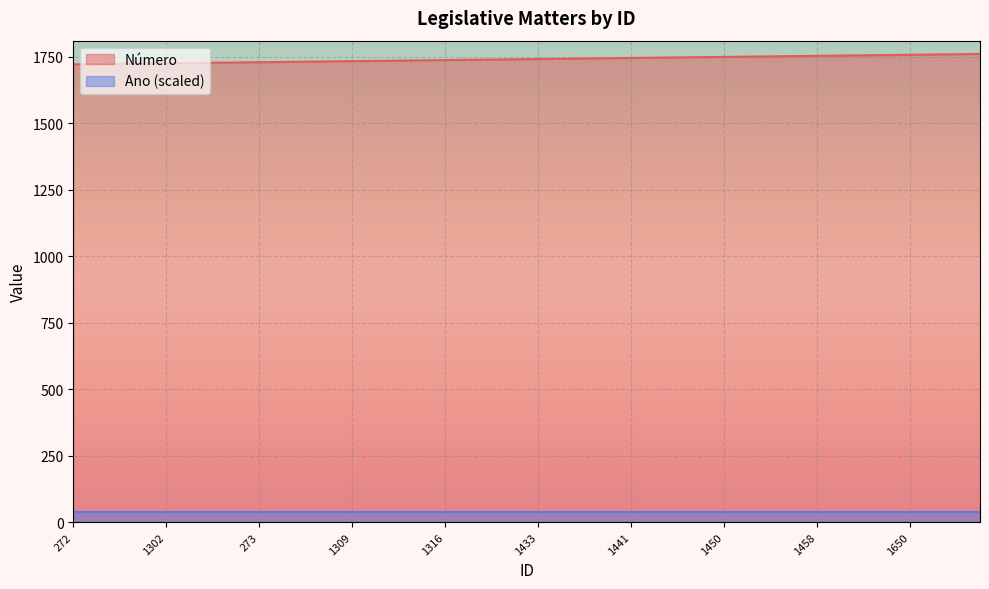

What is the label of the 26th point from the left?

1443